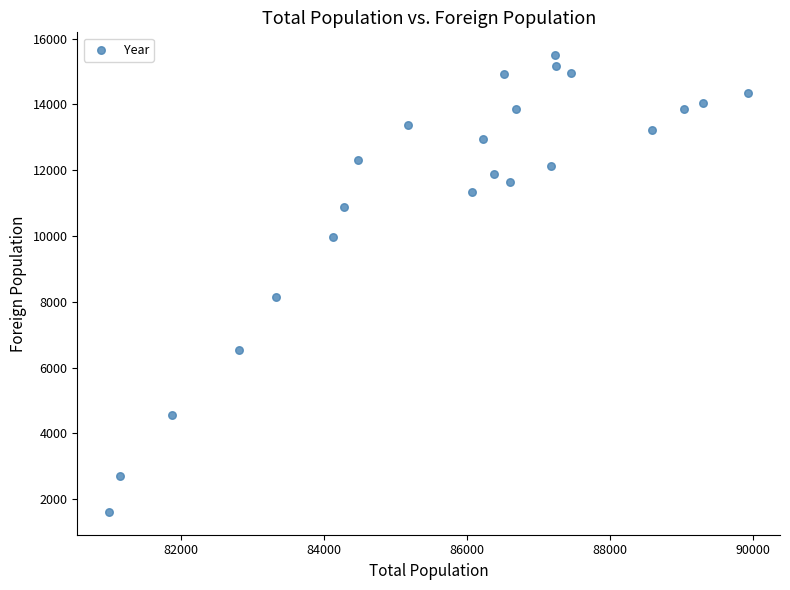

What Y value in the scatter plot is closest to 8555?

8151